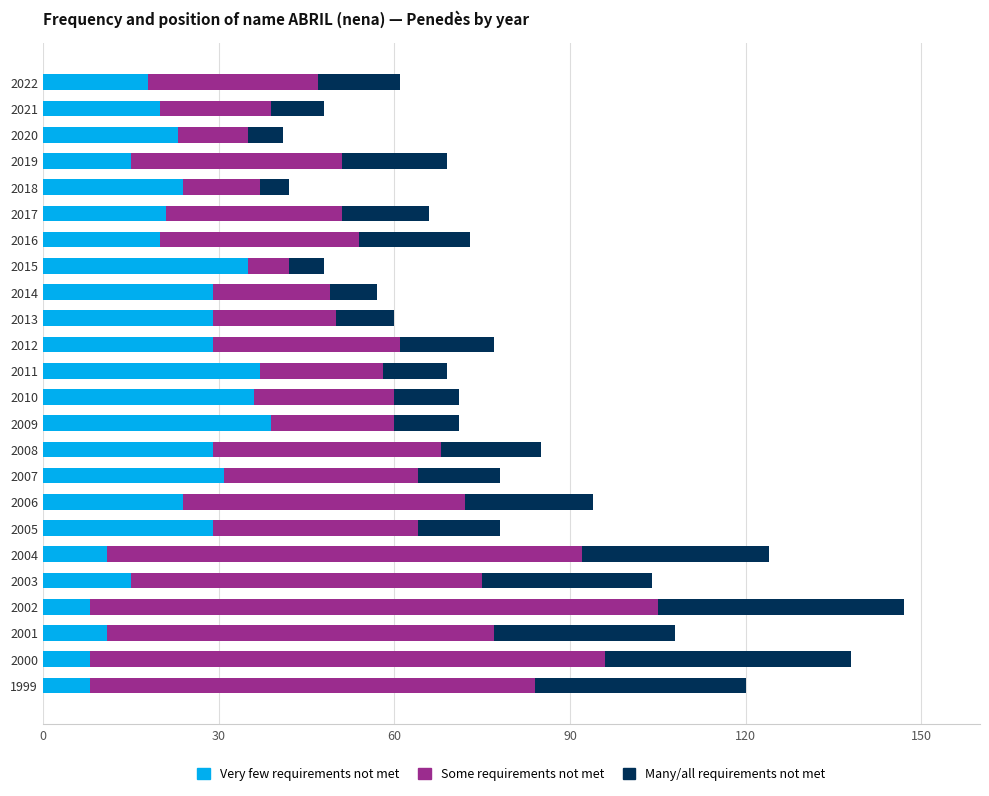

What is the highest value of the Very few requirements not met series?

39